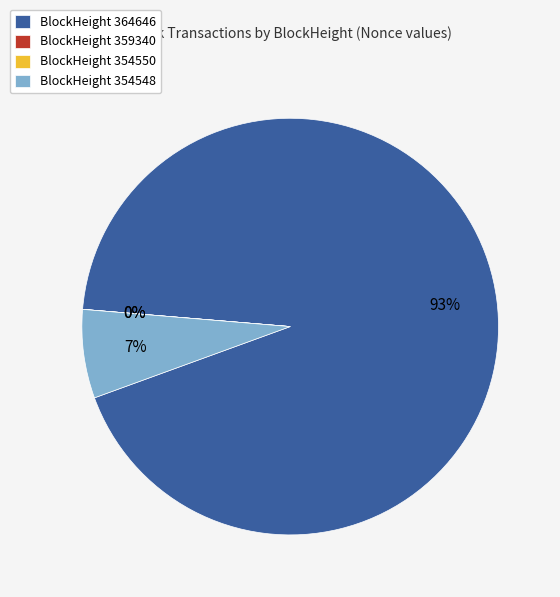

How many slices are in this pie chart?

4